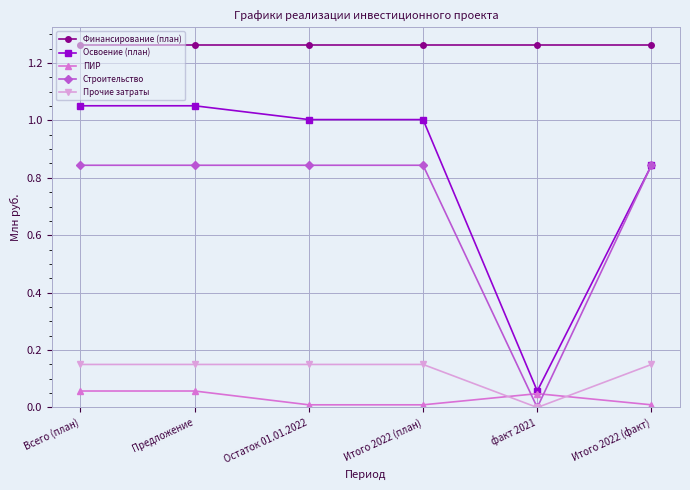

How many lines are shown in the chart?

5